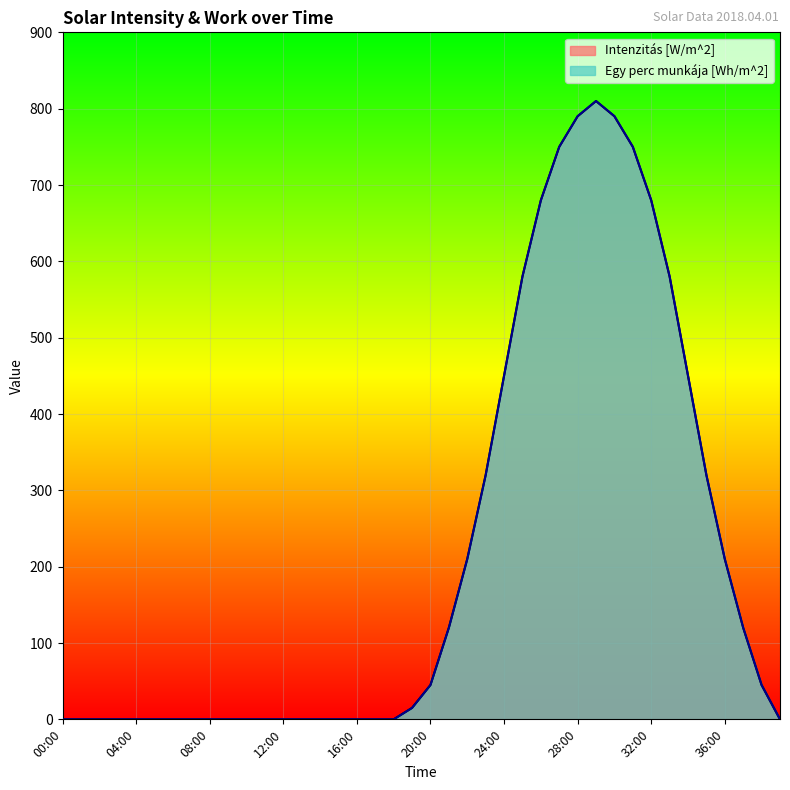

What is the label of the 40th point from the left?

39:00